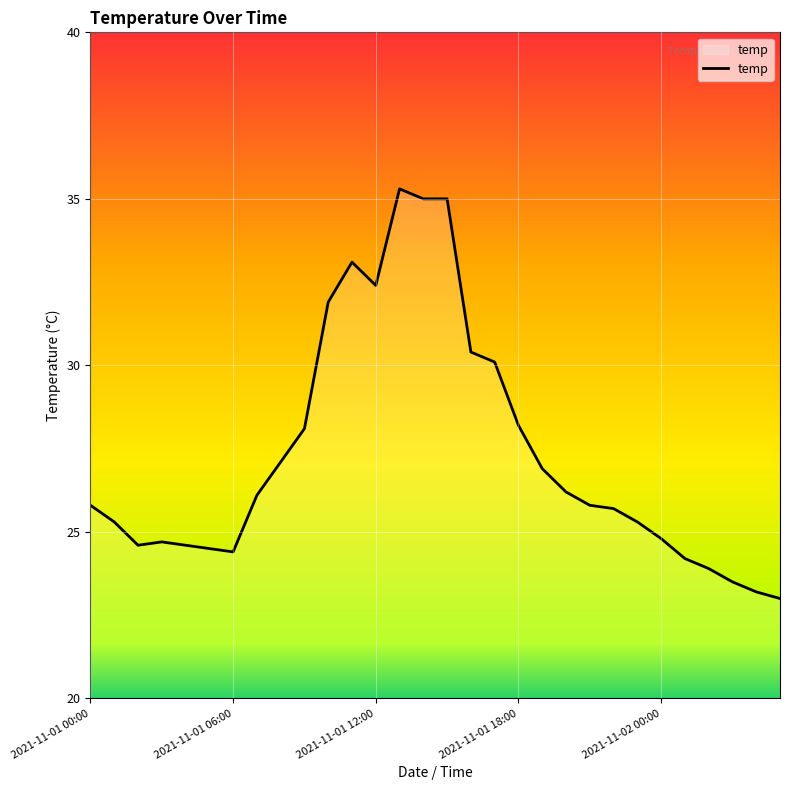

What is the difference between the second highest and minimum values?

12.0